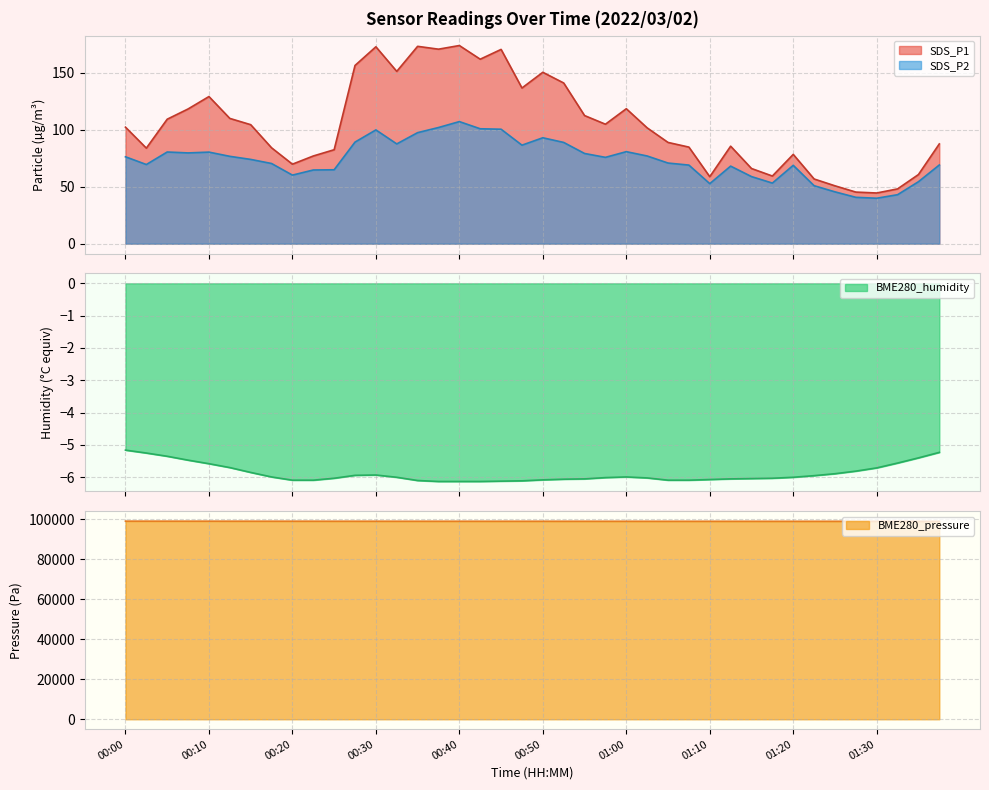

True or false: SDS_P1 has a value of 129.2 at 00:10.

True